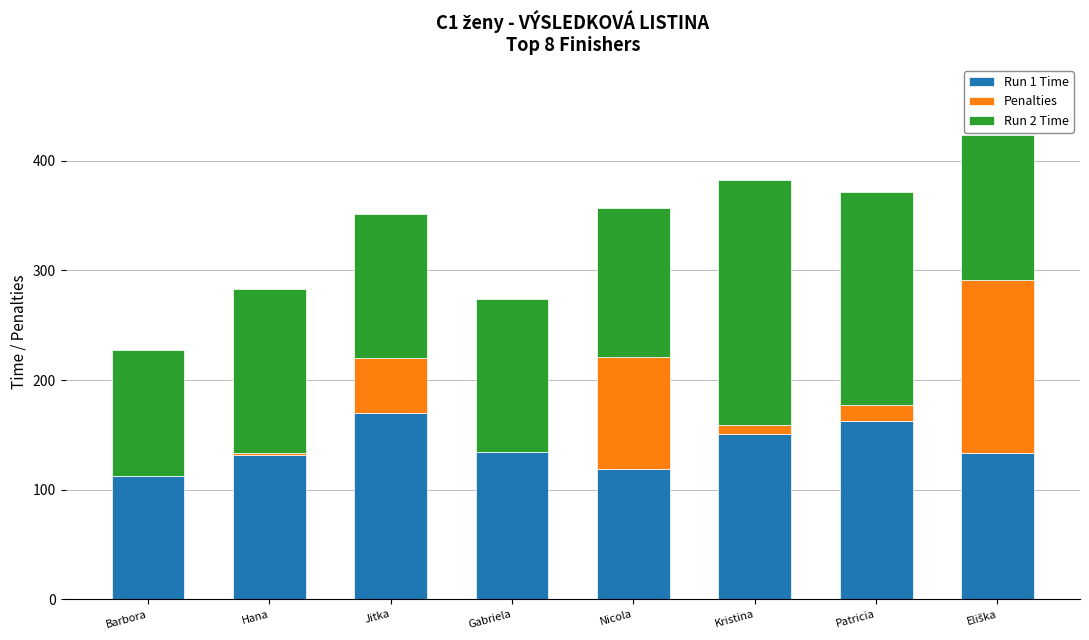

Is it true that Run 1 Time equals 238.7 at Gabriela?

False